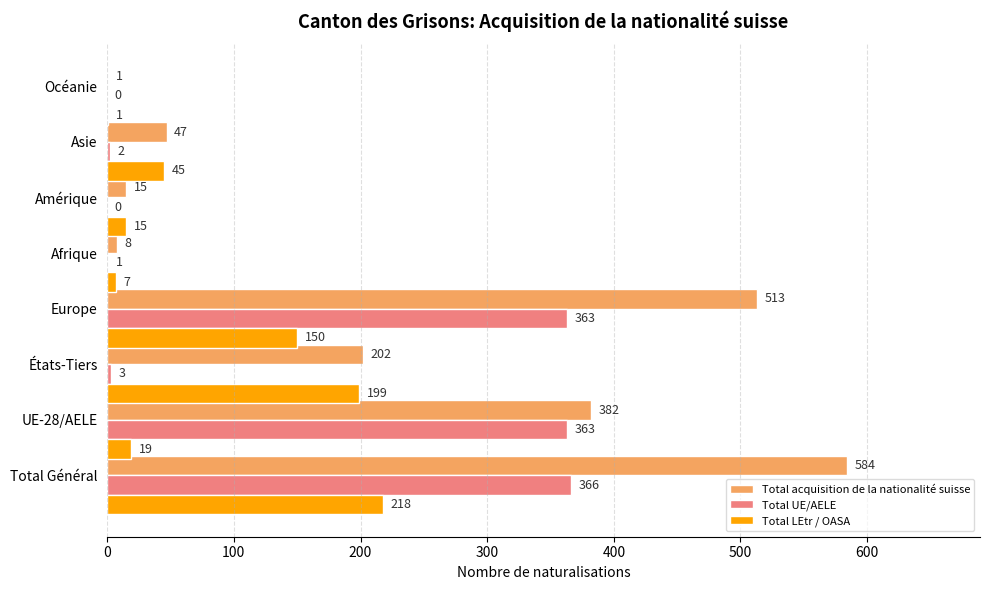

Which series has the largest total across all categories?

Total acquisition de la nationalité suisse